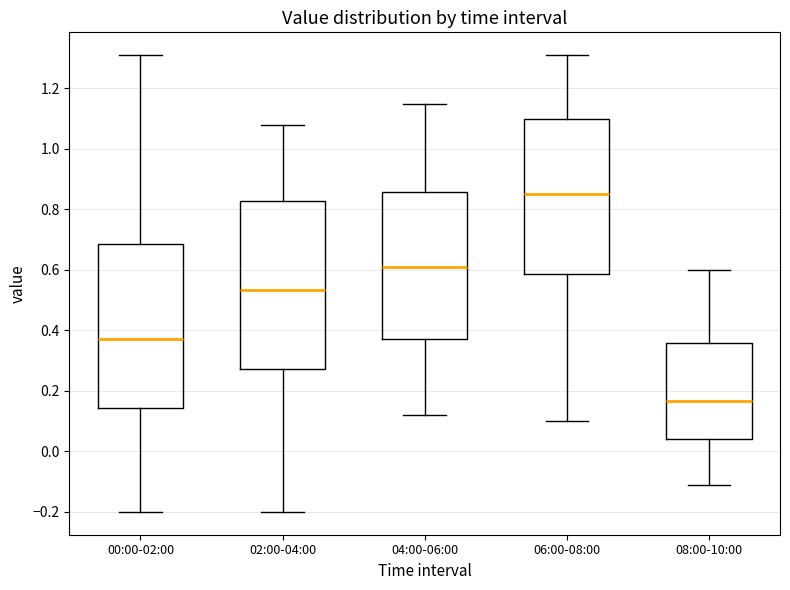

Which box's median line is the lowest?

08:00-10:00